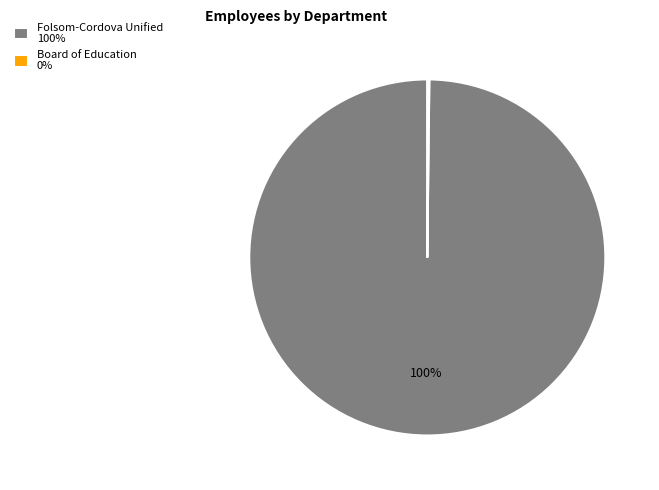

Which slice is the largest?

Folsom-Cordova Unified